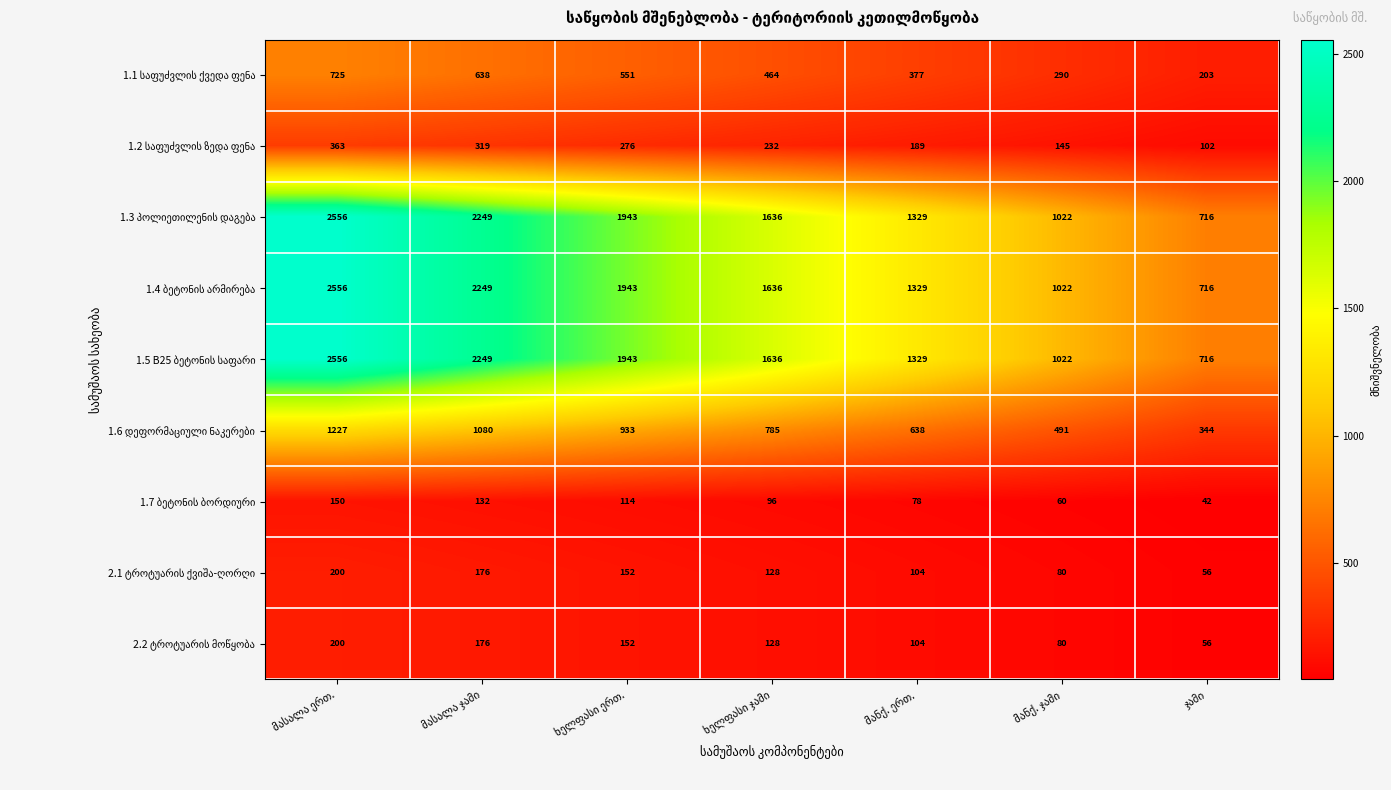

What is the greatest value displayed?

2556